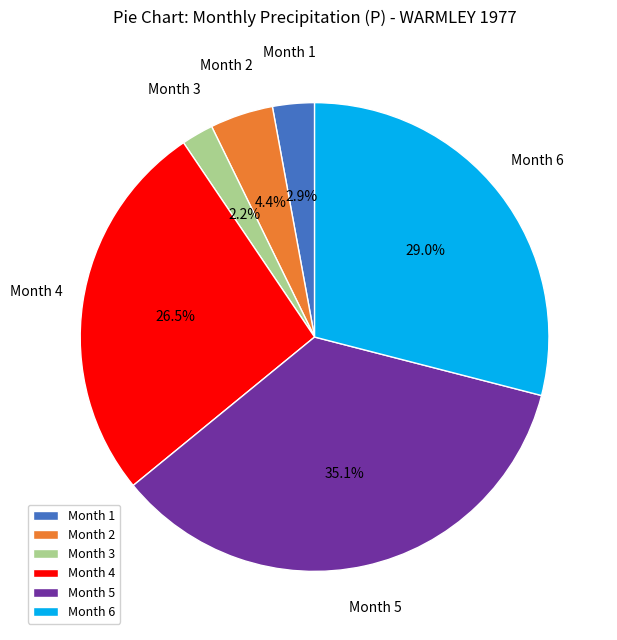

Is there any slice that represents more than half of the pie?

No